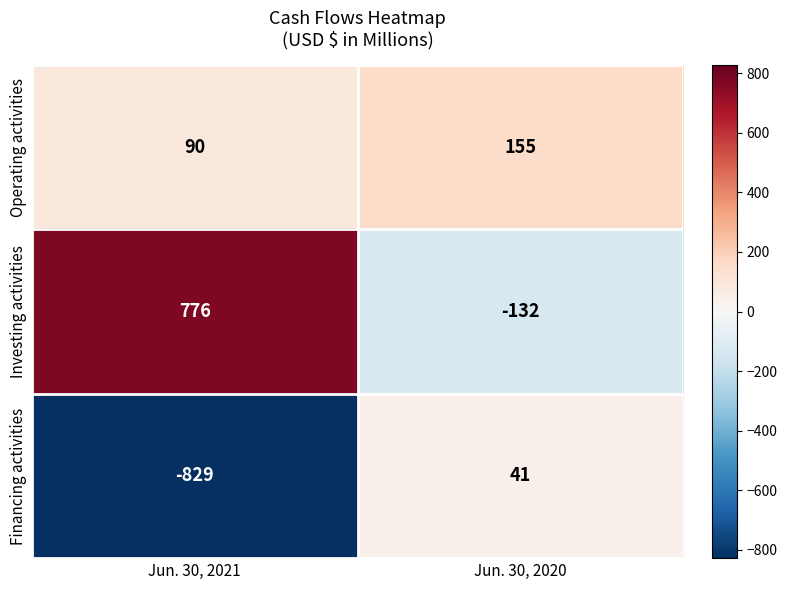

At which category is the sum across all series the highest?

Jun. 30, 2020